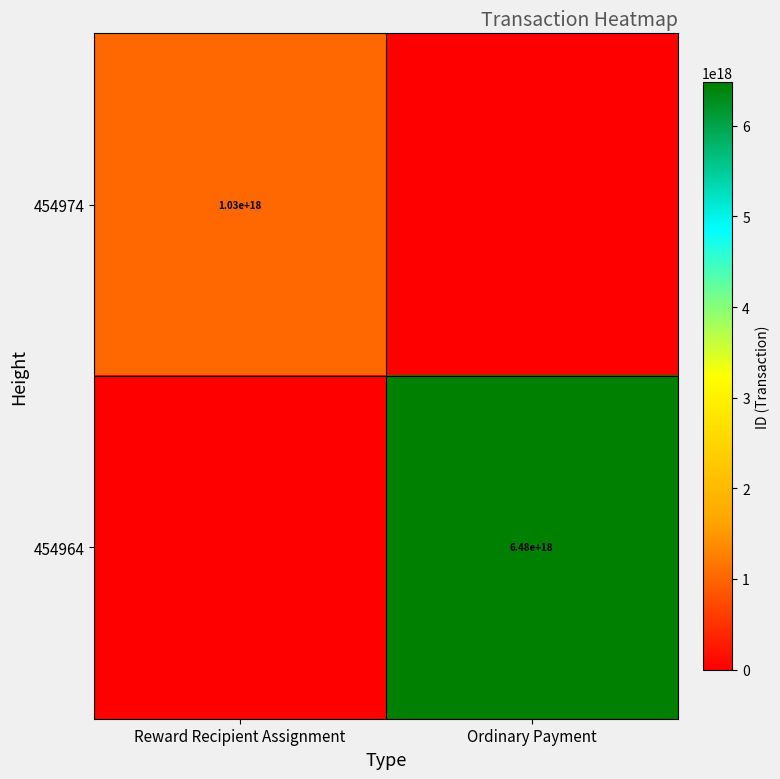

The value of 454974 at Reward Recipient Assignment is 1589607725471404288. True or false?

False